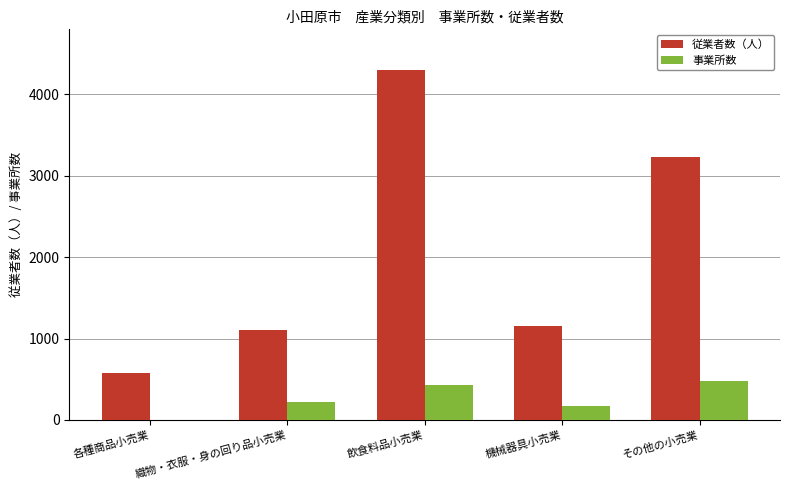

True or false: 事業所数 has a value of 105 at その他の小売業.

False